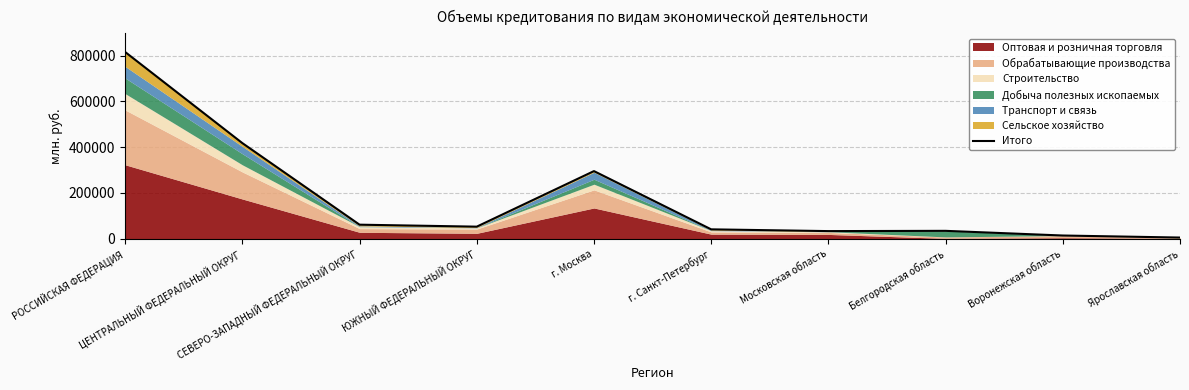

List the labels in order of value, smallest first.

Ярославская область, Воронежская область, Московская область, Белгородская область, г. Санкт-Петербург, ЮЖНЫЙ ФЕДЕРАЛЬНЫЙ ОКРУГ, СЕВЕРО-ЗАПАДНЫЙ ФЕДЕРАЛЬНЫЙ ОКРУГ, г. Москва, ЦЕНТРАЛЬНЫЙ ФЕДЕРАЛЬНЫЙ ОКРУГ, РОССИЙСКАЯ ФЕДЕРАЦИЯ